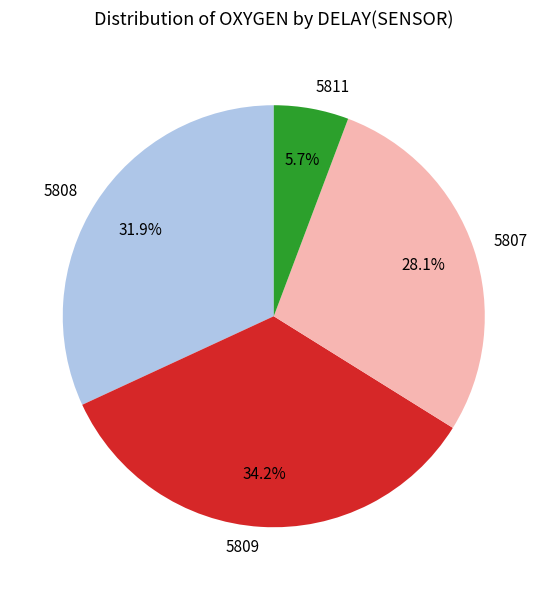

How many segments does this pie chart have?

4